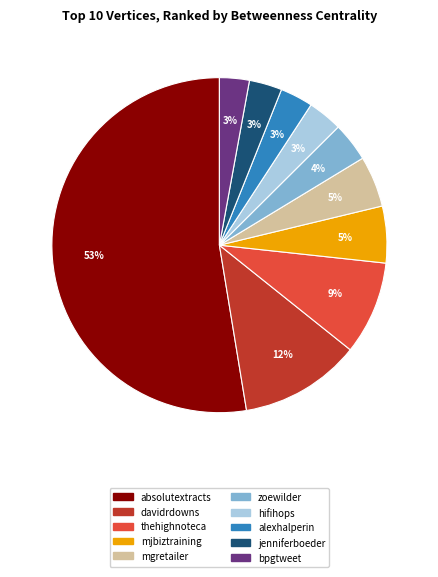

Combined, do zoewilder and hifihops account for over 50%?

No